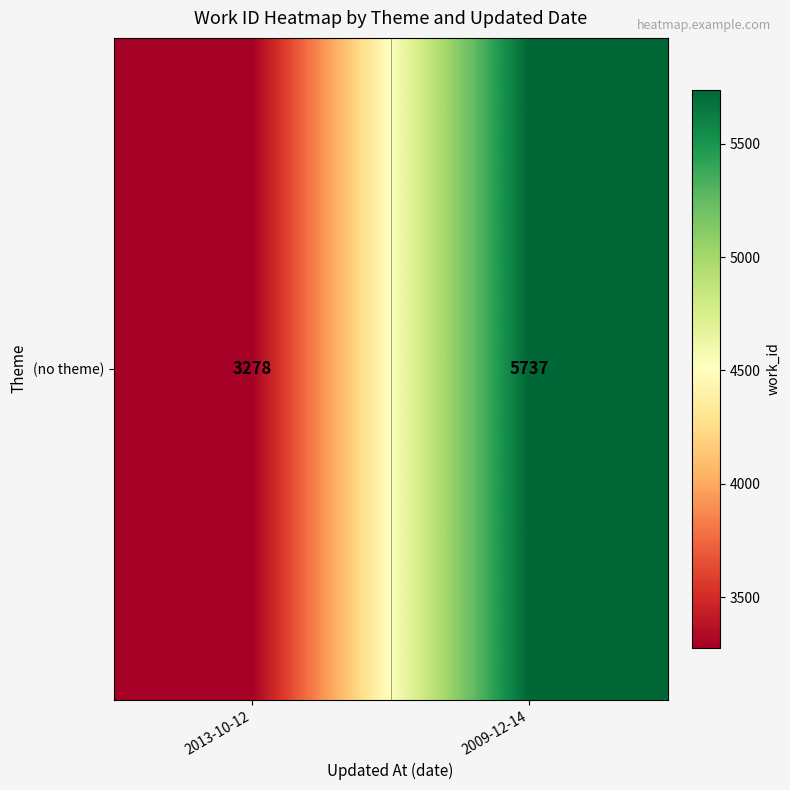

How many values are between 3278 and 5737?

2